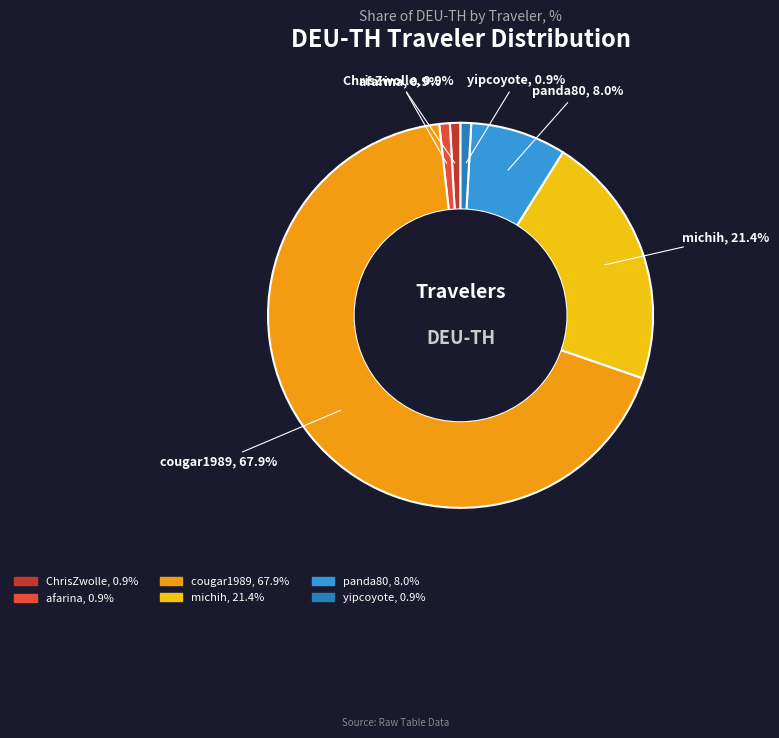

To the nearest percent, what is the combined percentage of panda80 and ChrisZwolle?

9%